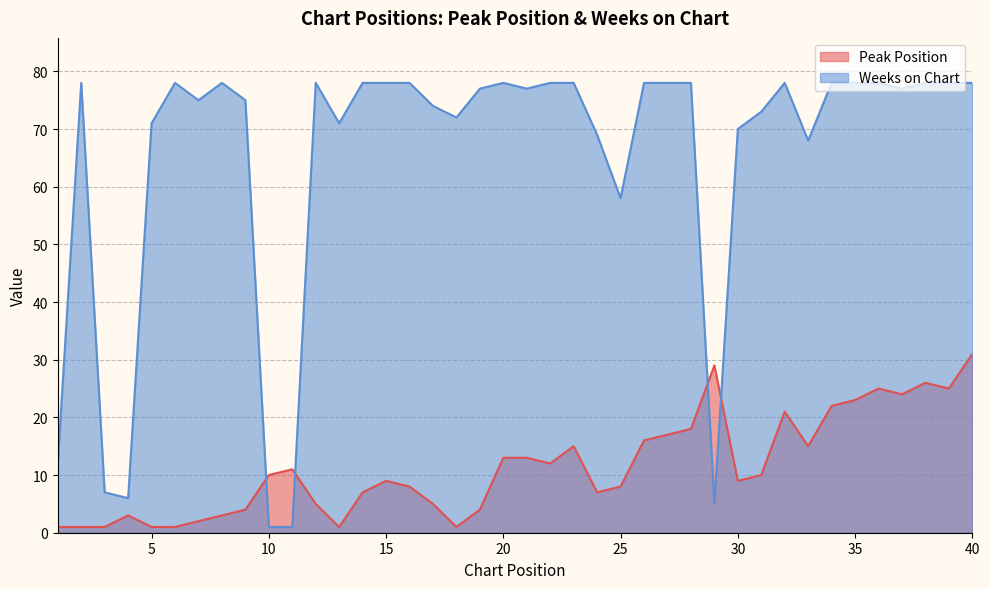

Which series changed the most between 15 and 34?

Peak Position